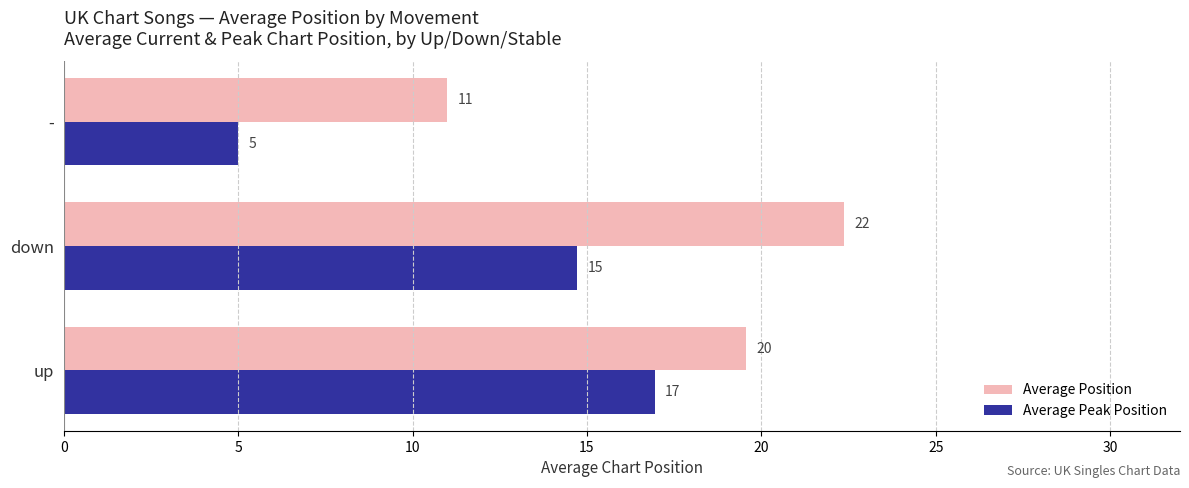

At which label is Average Position closest to 16?

up